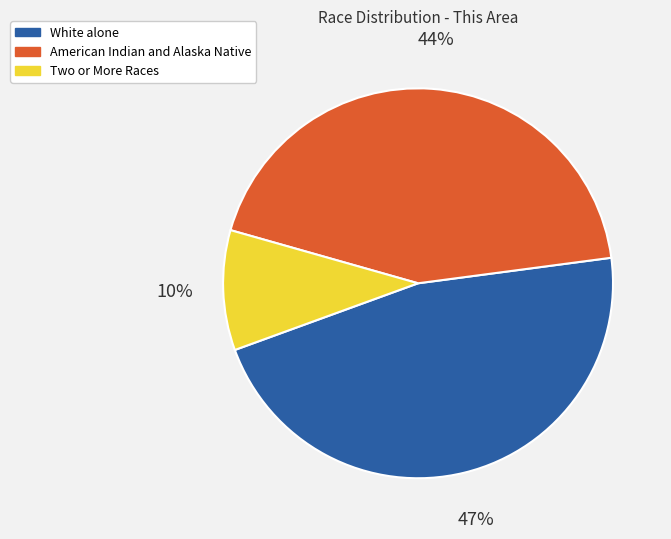

Combined, do Two or More Races and White alone account for over 50%?

Yes